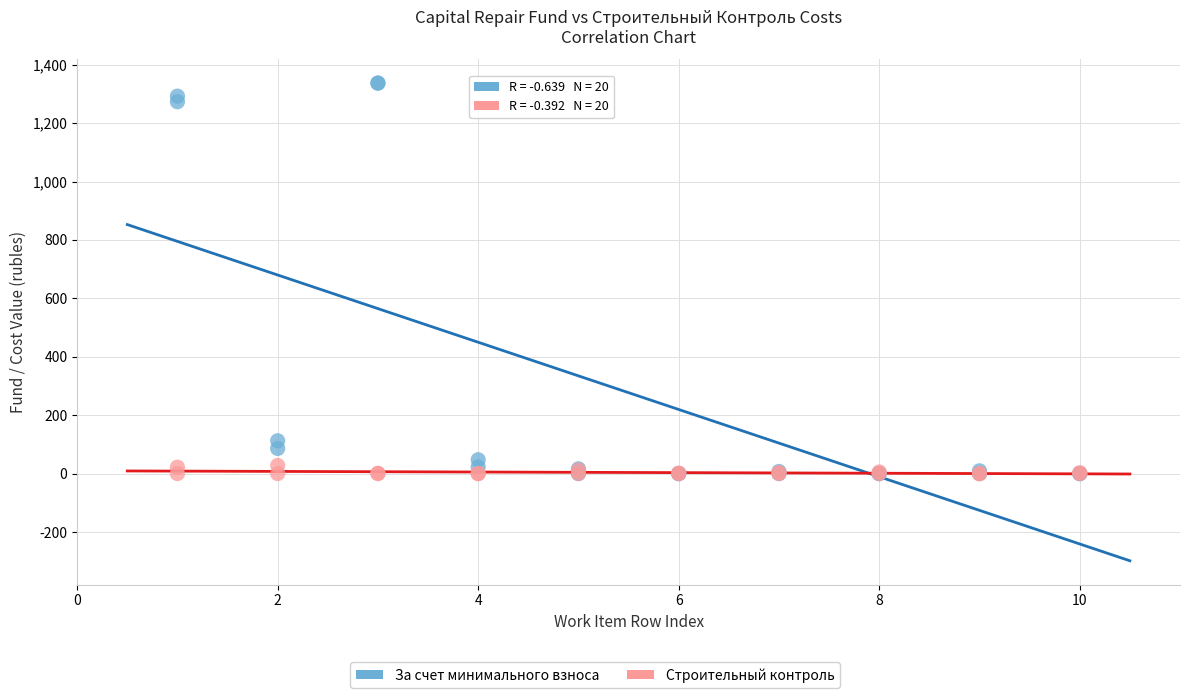

Which series has the largest Y range (max minus min)?

За счет минимального взноса